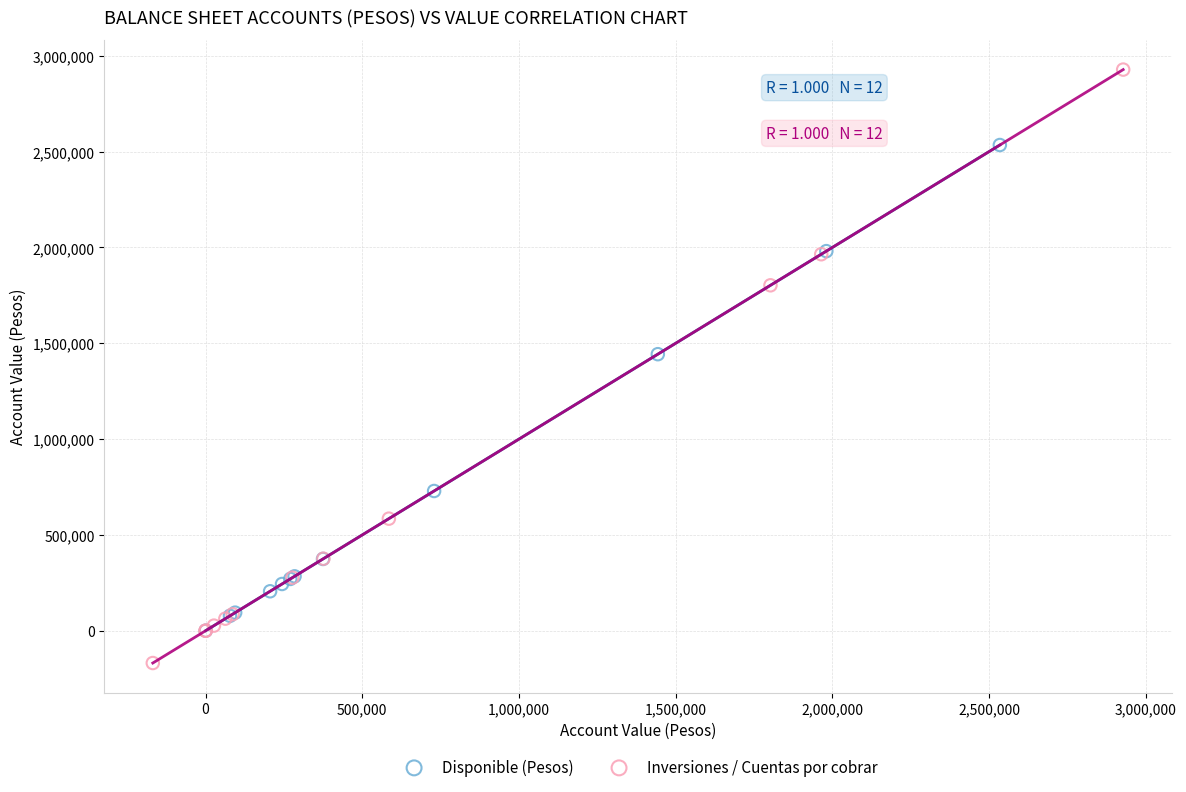

What are all the series names shown in the legend?

Disponible (Pesos), Inversiones / Cuentas por cobrar